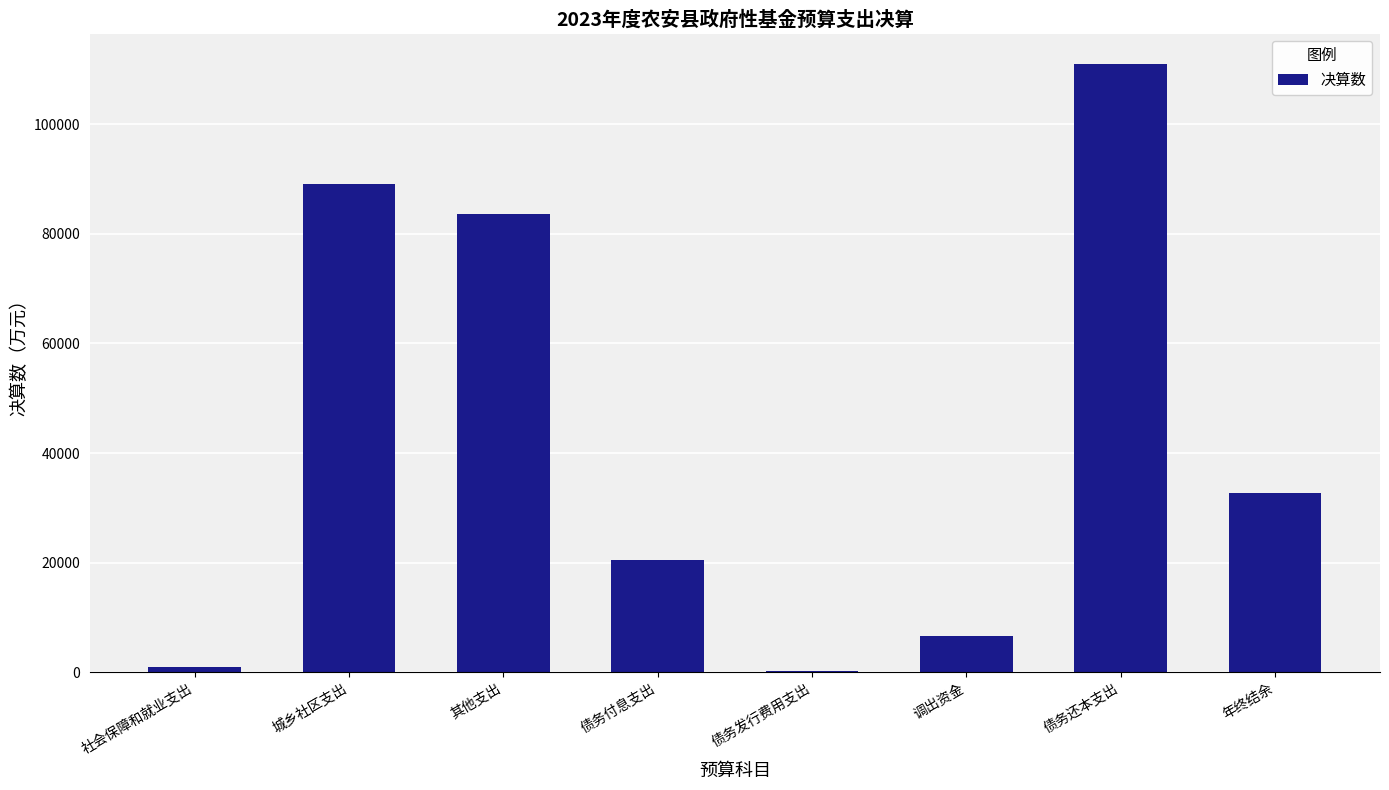

The chart shows a value of 8130 at 债务付息支出. True or false?

False